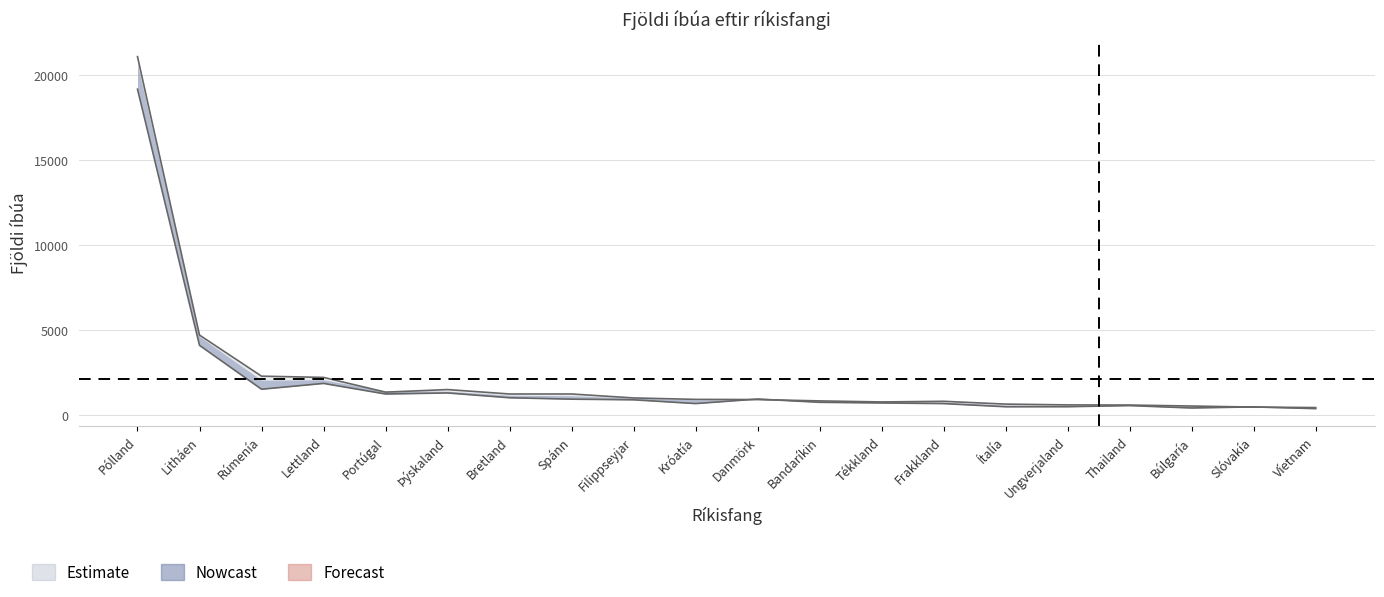

Where is the first local minimum for 2018?

Rúmenía